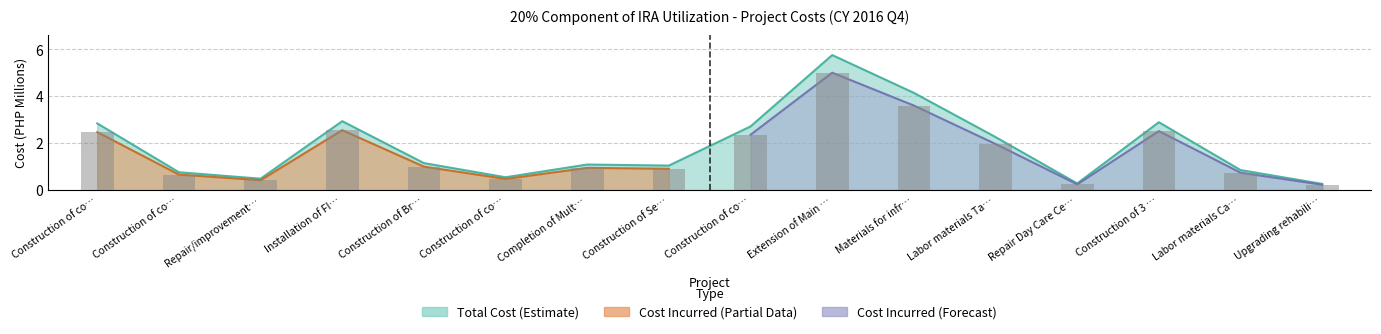

Which label corresponds to the smallest value in the chart?

Upgrading rehabili…